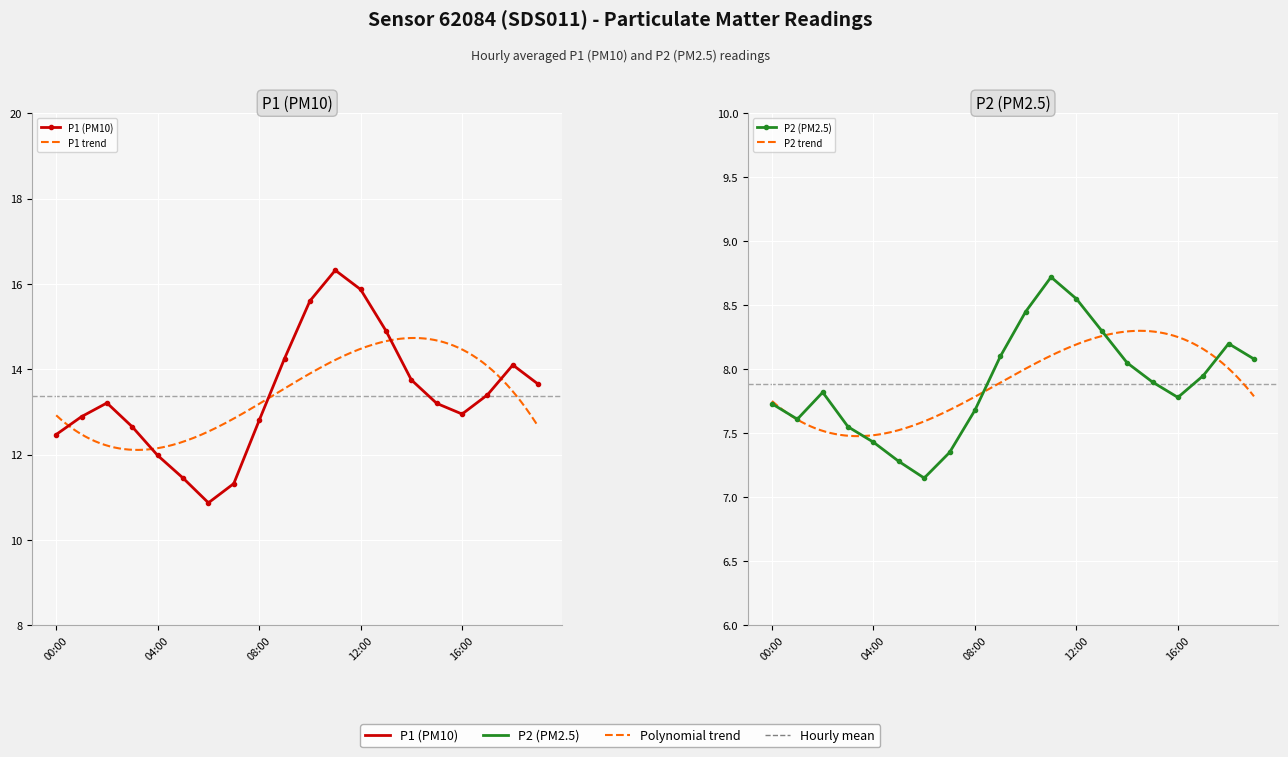

What is the label of the 1st point from the right?

19:00